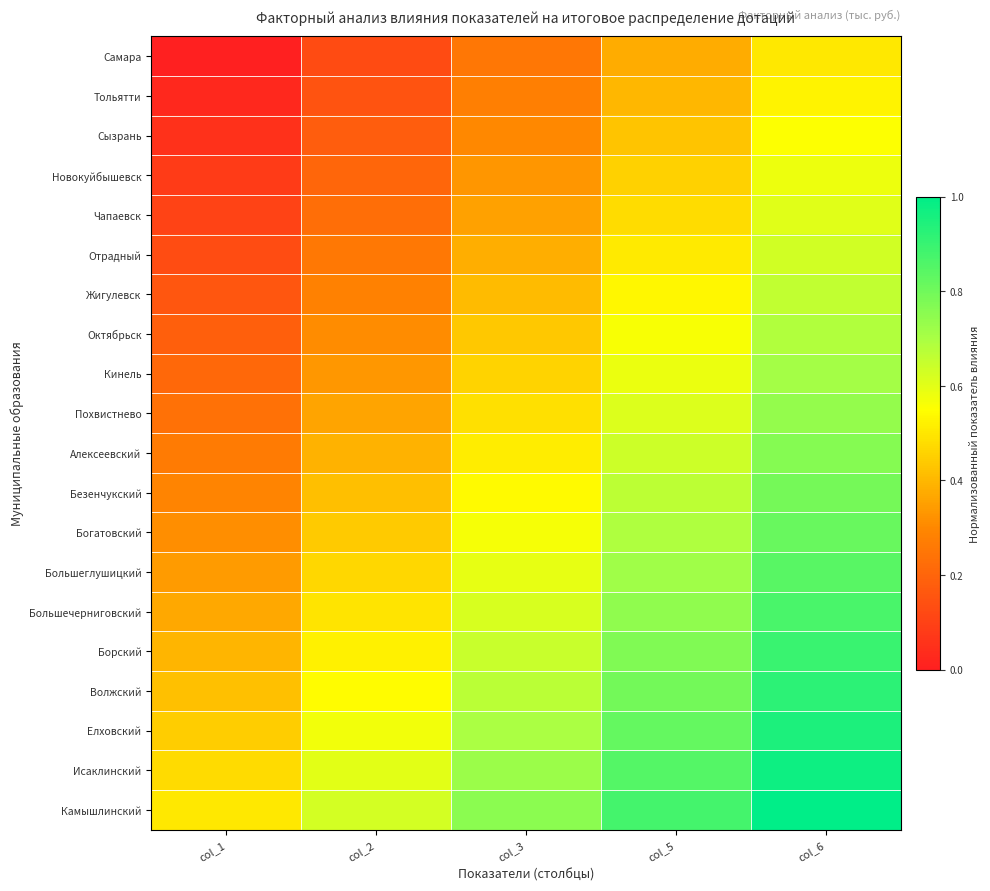

Which label corresponds to the smallest value in the chart?

col_1